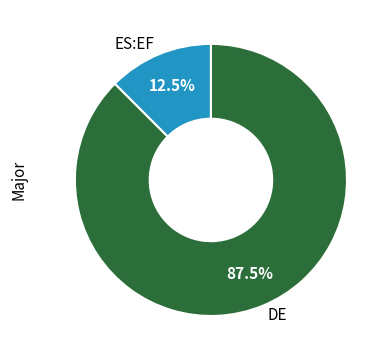

Rank the categories by value from lowest to highest.

ES:EF, DE